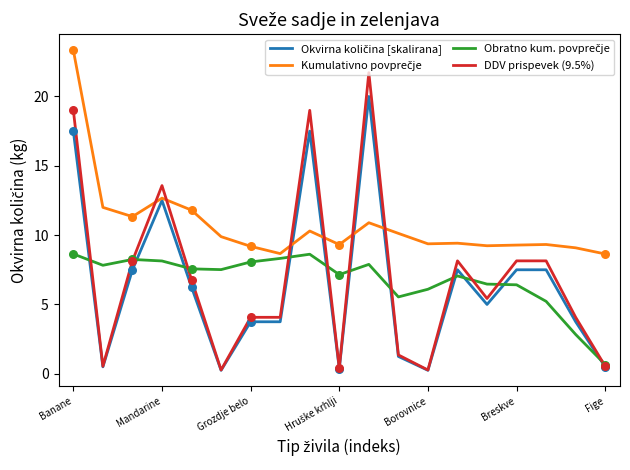

Which series has the widest spread of values?

DDV prispevek (9.5%)